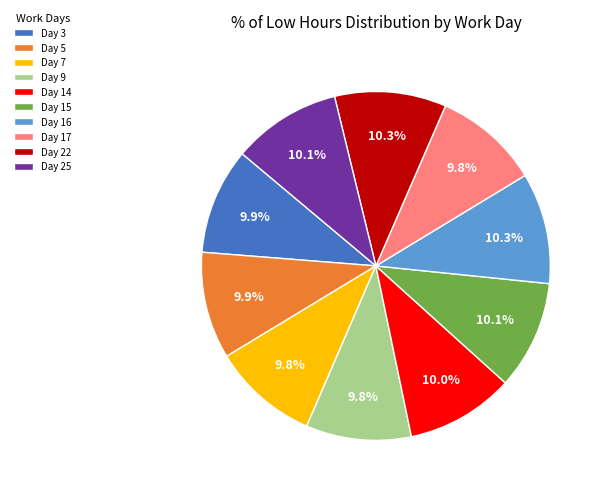

Approximately how many times larger is the value at Day 7 compared to Day 14?

1.0